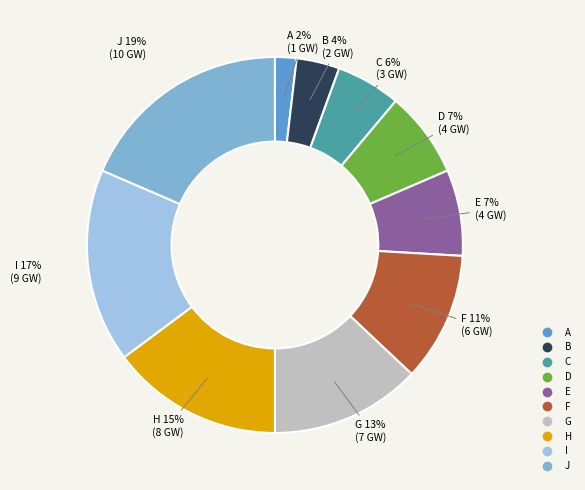

Combined, do A and G account for over 50%?

No